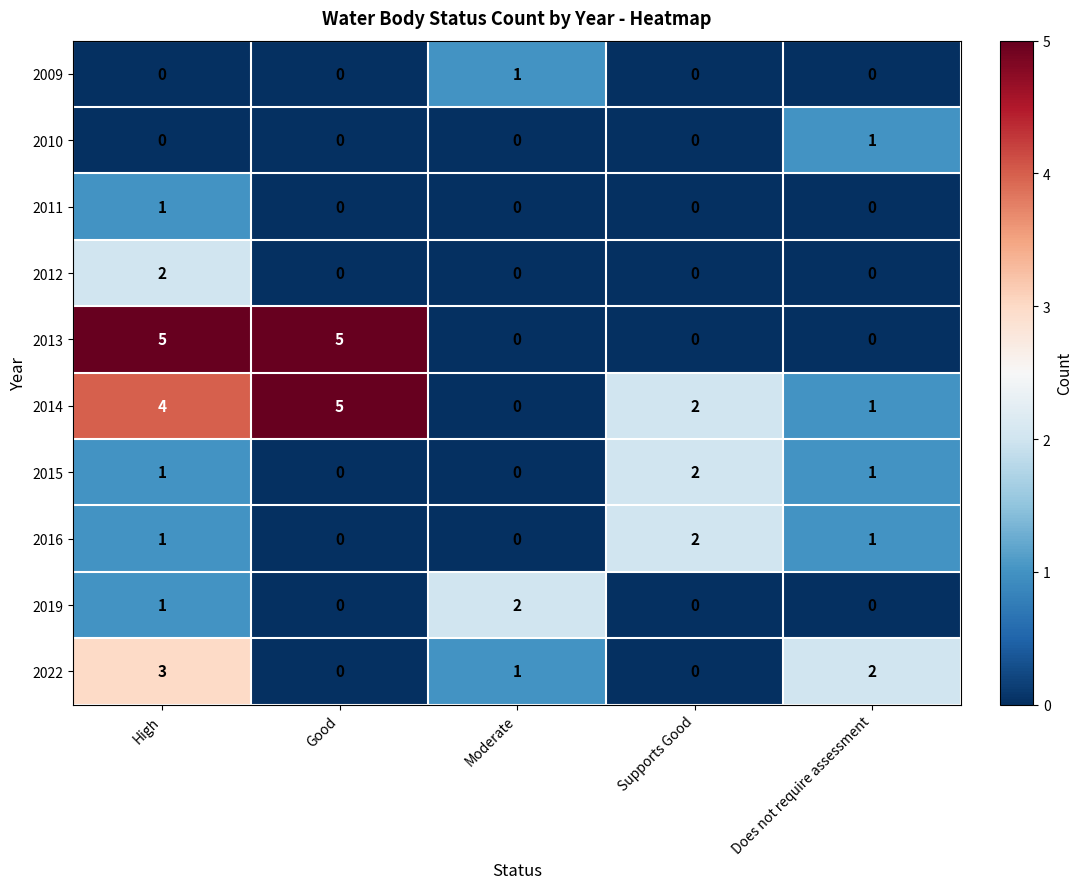

Which category has the highest value in the 2015 series?

Supports Good